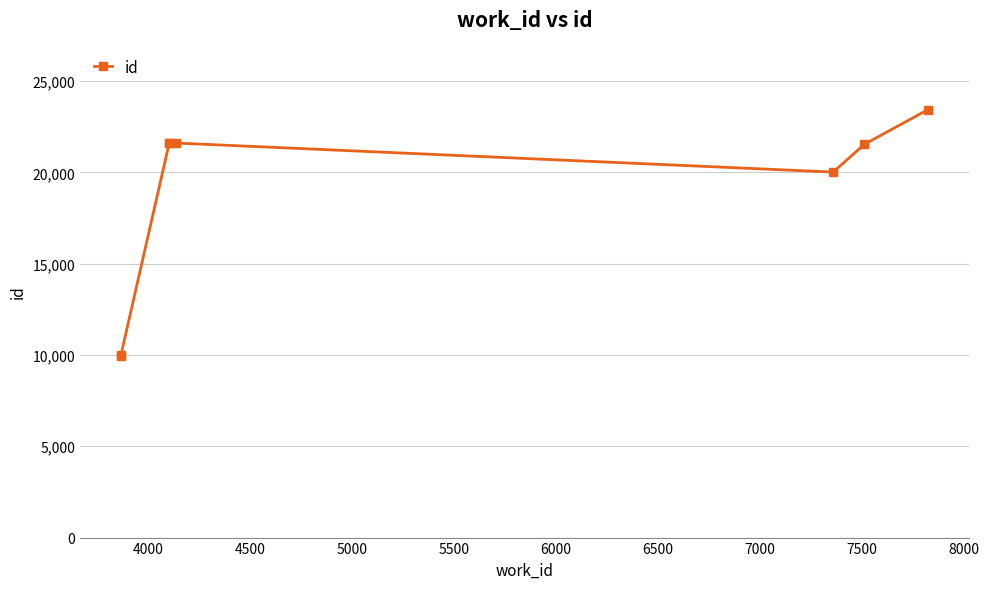

Reading right to left, what are all the values shown in this chart?

23433	21535	20014	21604	21589	21588	9972	9944